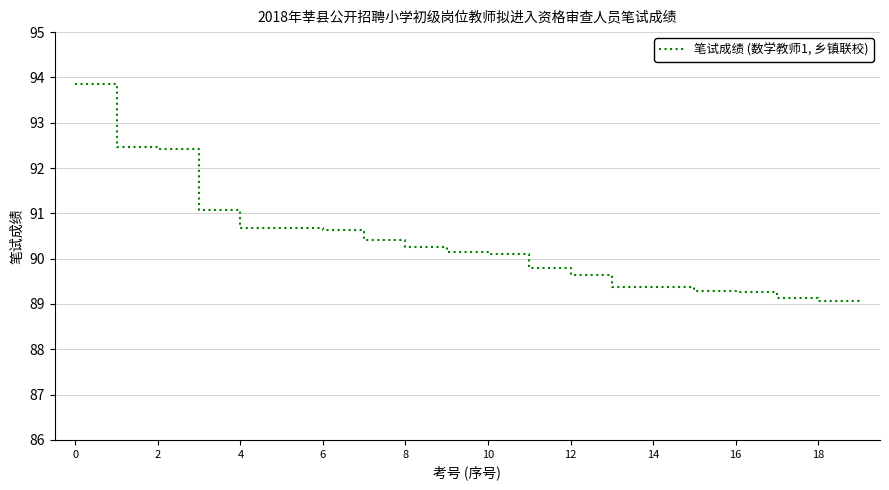

What is the difference between the maximum and minimum values?

4.8